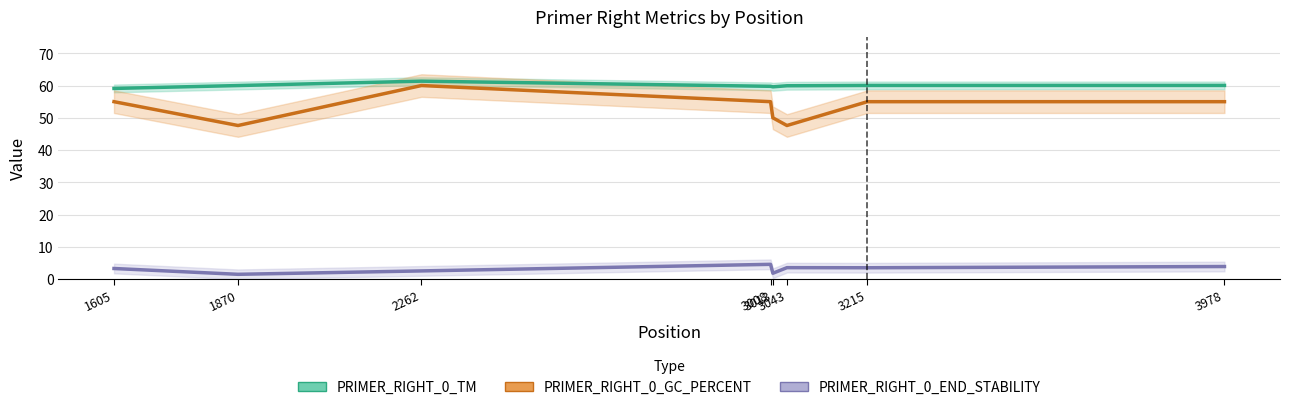

Where is the first local minimum for PRIMER_RIGHT_0_GC_PERCENT?

1870